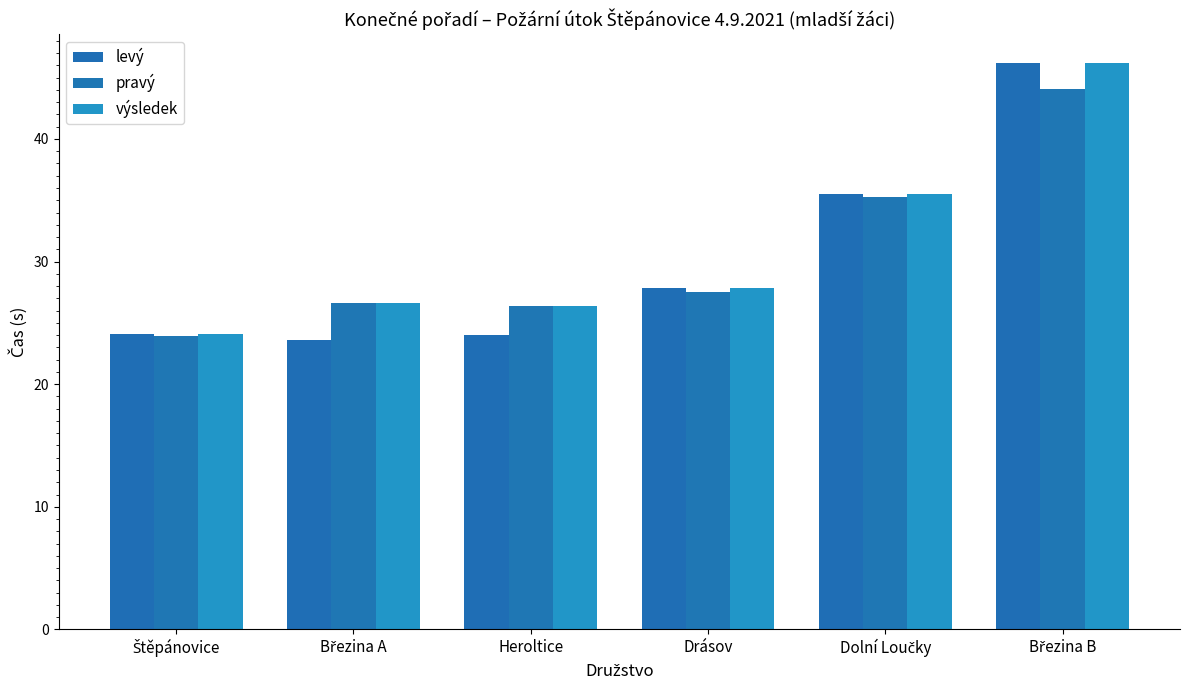

List the series in order of their overall mean, highest first.

výsledek, pravý, levý